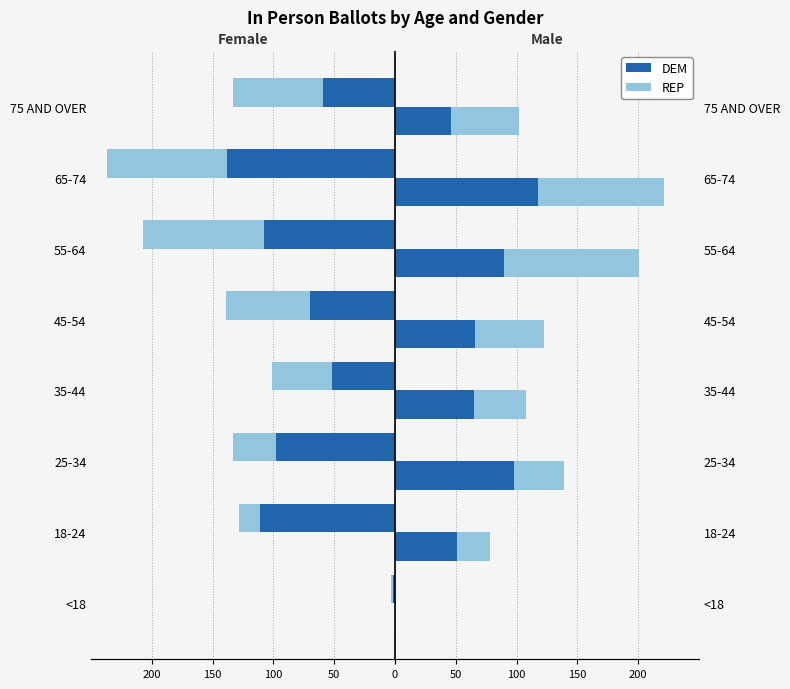

Reading left to right, list all the values displayed in this chart.

DEM (Female): -2	-111	-98	-52	-70	-108	-138	-59
REP (Female): -1	-17	-35	-49	-69	-99	-99	-74
DEM (Male): 0	51	98	65	66	90	118	46
REP (Male): 1	27	41	43	57	111	103	56